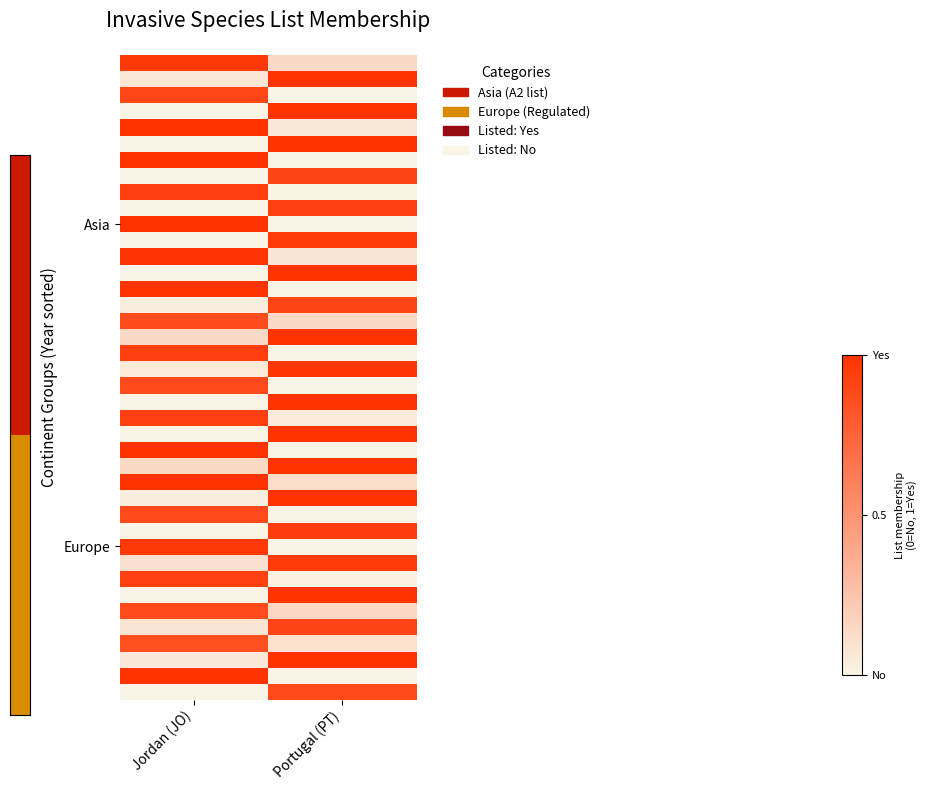

What is the greatest value displayed?

1.0